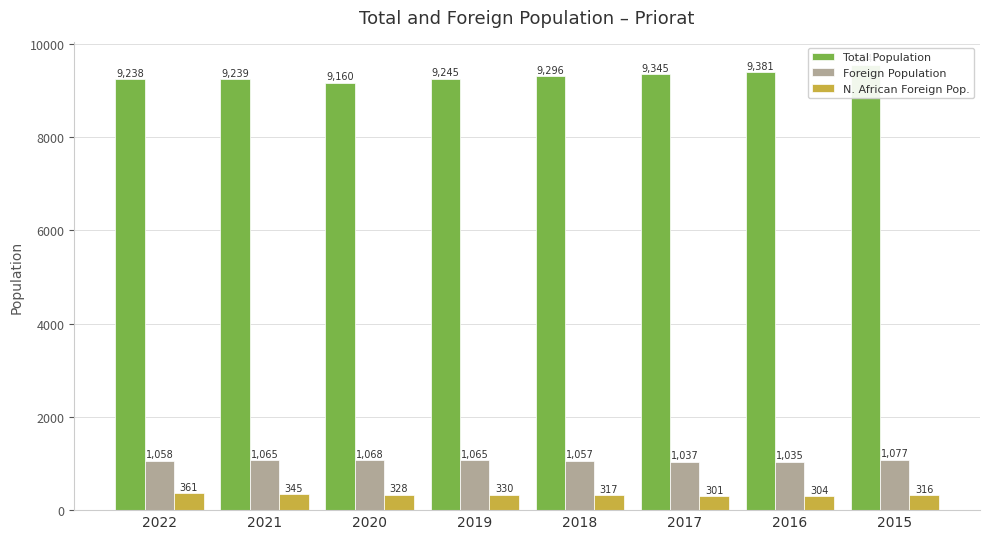

What is the value of the N. African Foreign Pop. bar at the 6th from the left?

301